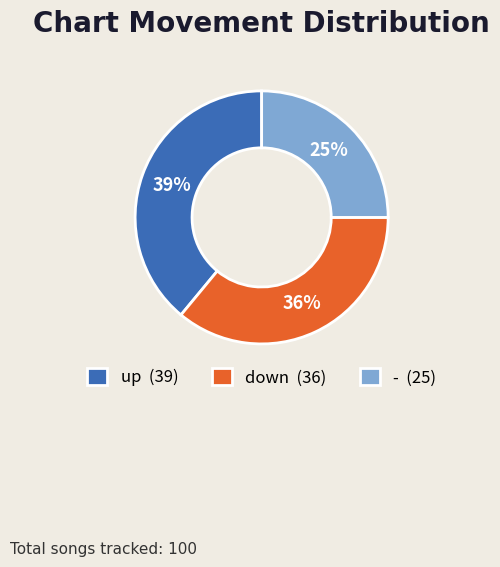

Which has a higher value, - (25) or up (39)?

up (39)